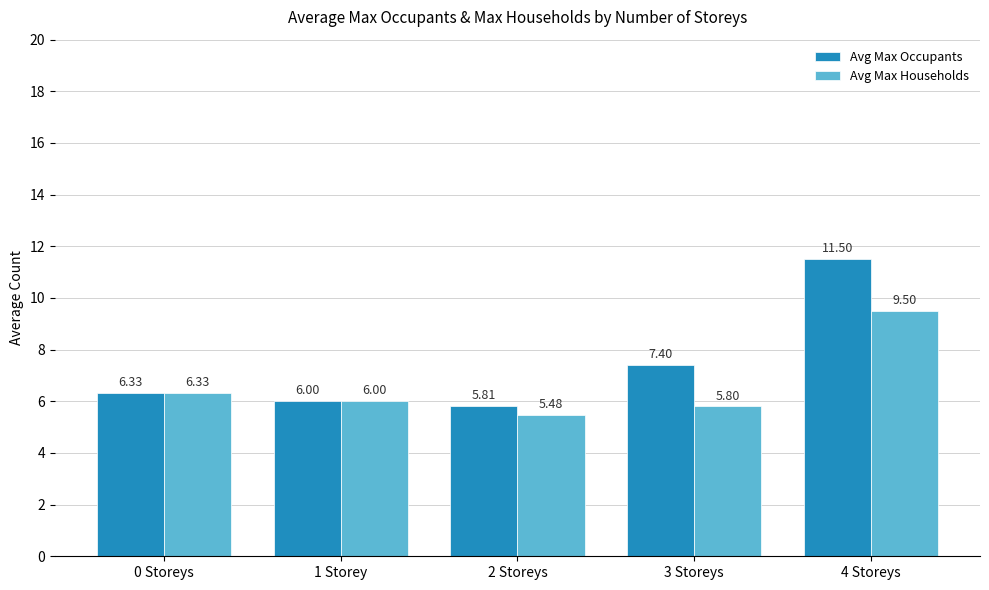

Which series has the widest spread of values?

Avg Max Occupants